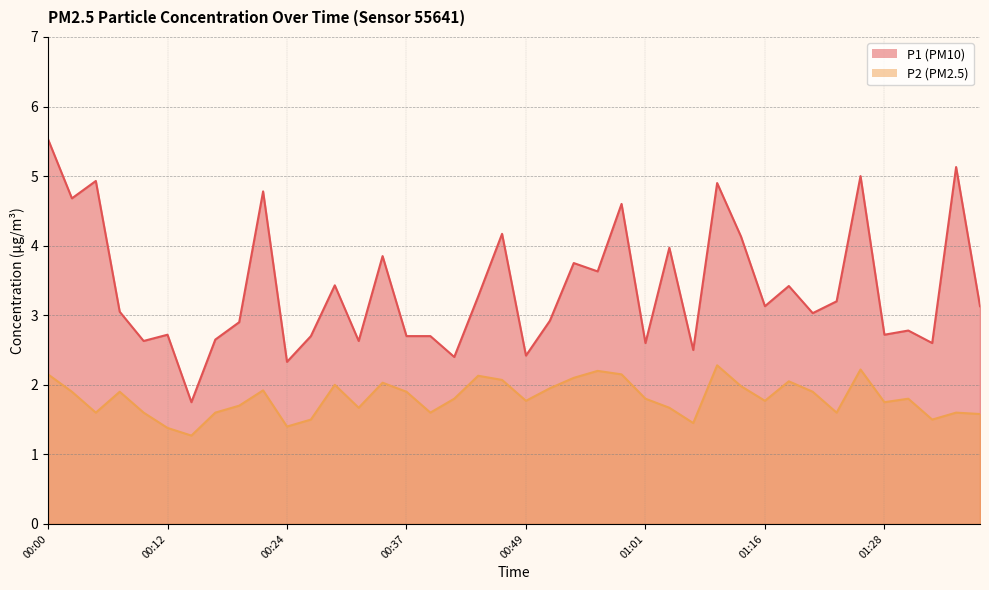

At which category is the sum across all series the highest?

00:00